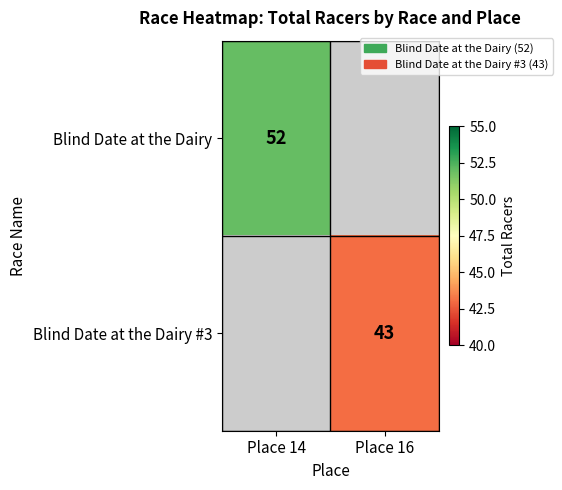

Is it true that Blind Date at the Dairy #3 equals 18.9 at Place 16?

False